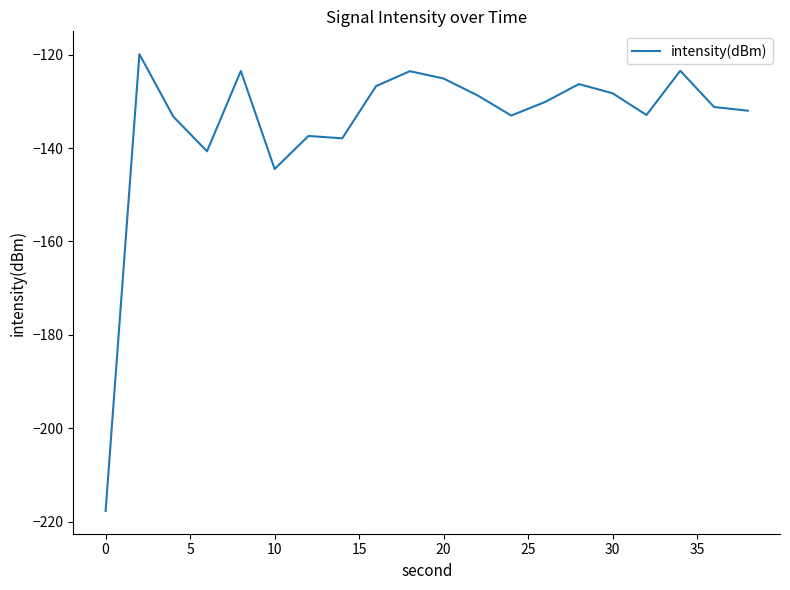

How many lines are shown in the chart?

1